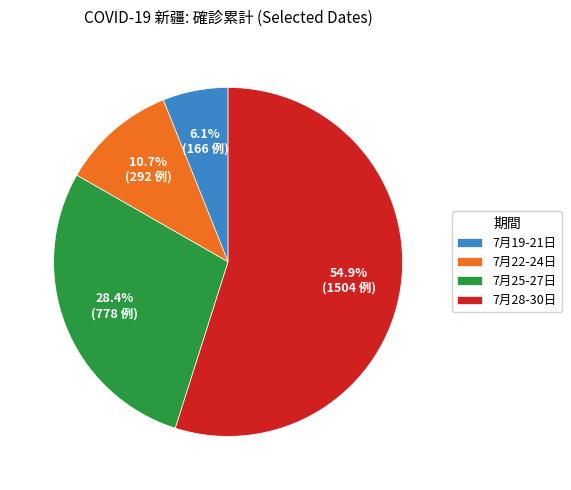

What is the smallest slice in the pie chart?

7月19-21日